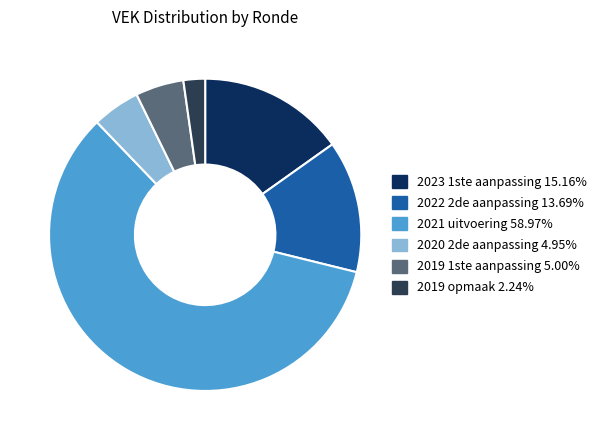

Is the sum of 2019 1ste aanpassing and 2020 2de aanpassing greater than half?

No